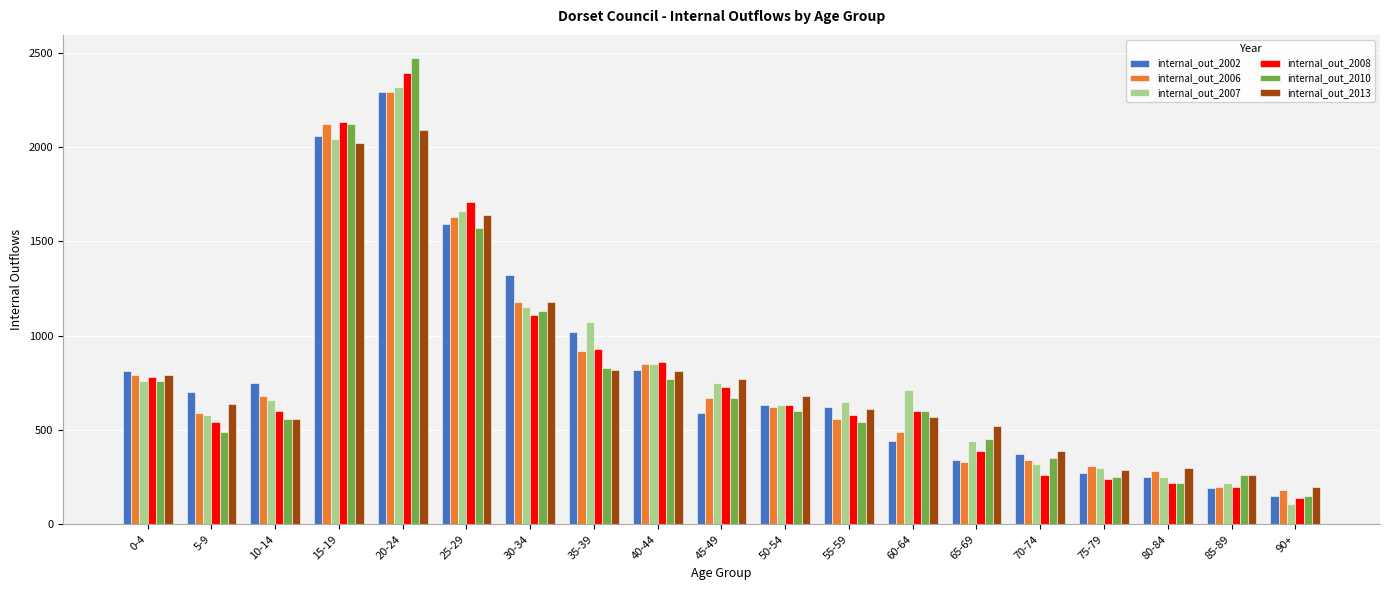

Which label corresponds to the largest value in the chart?

20-24